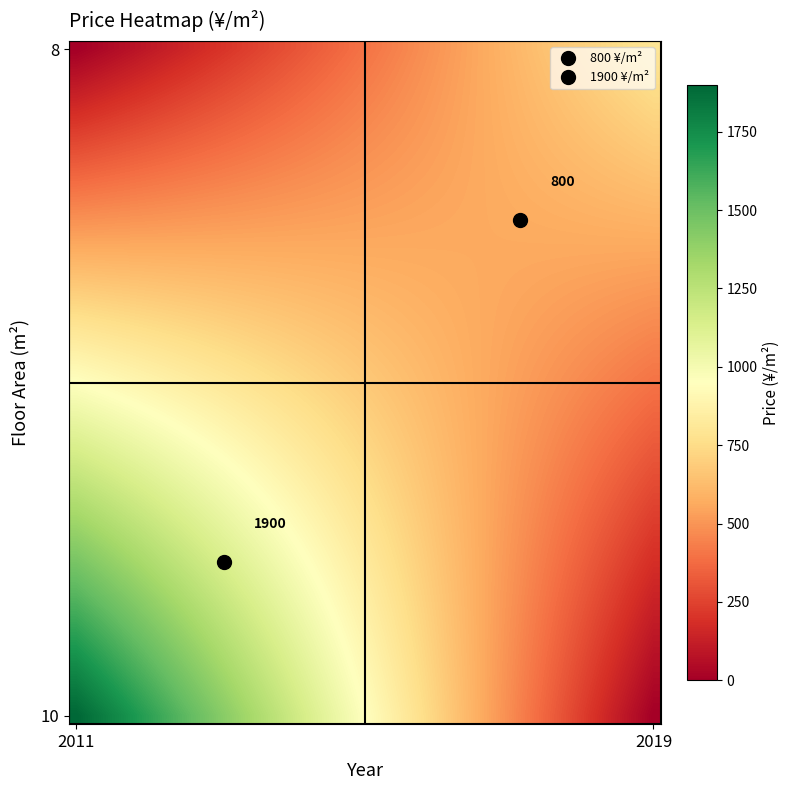

Count the number of data series in this chart.

40